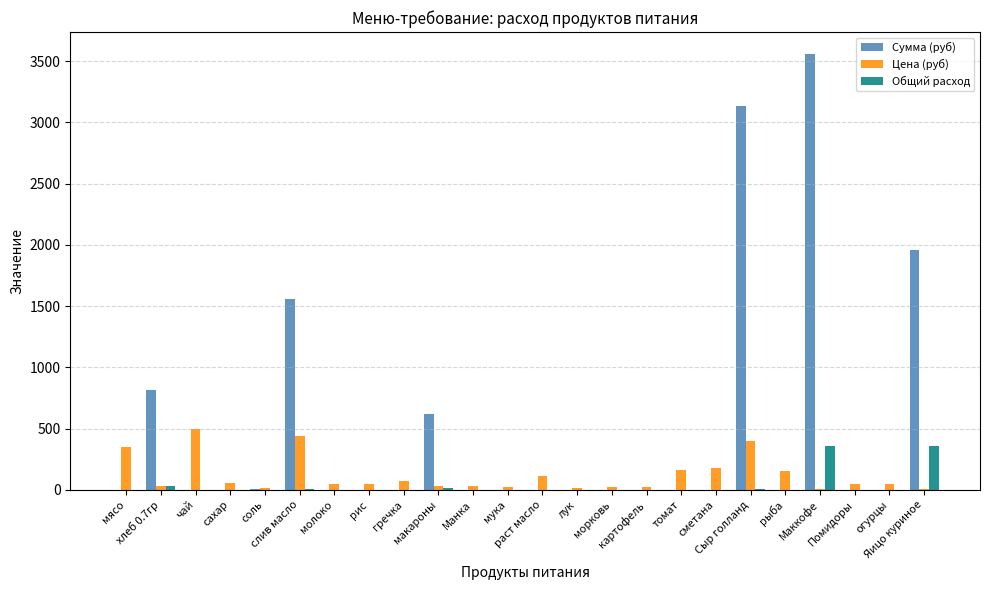

What is the total value across all series at Сыр голланд?

3540.6